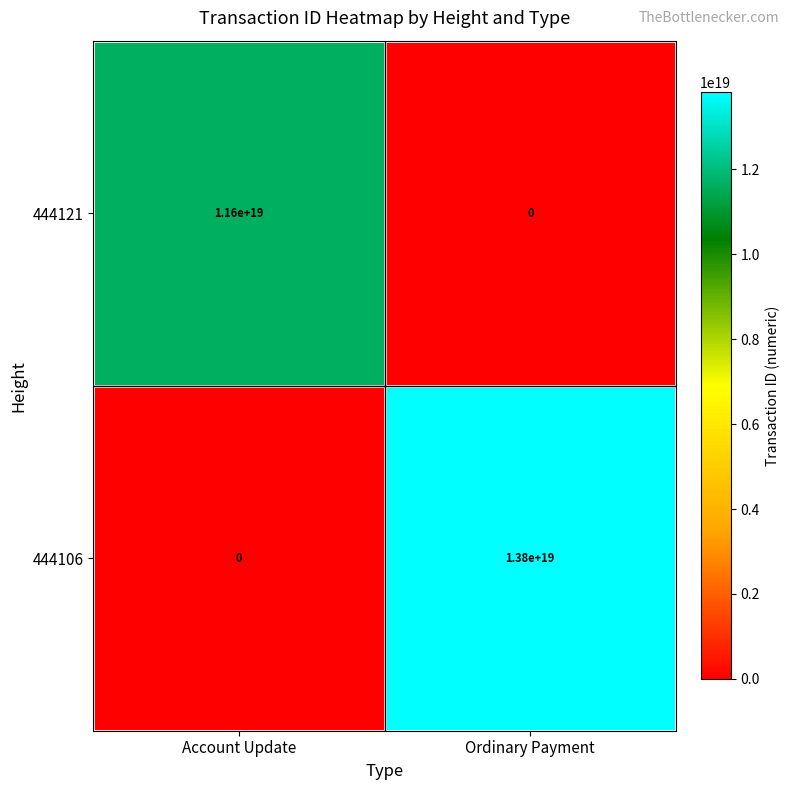

At which label does 444106 reach its minimum?

Account Update